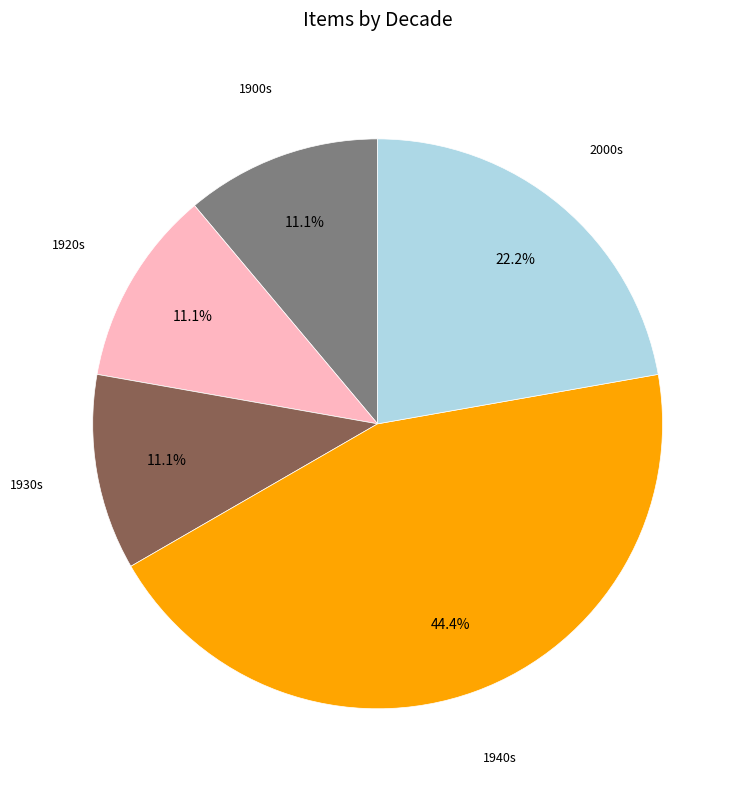

Count the number of slices in the pie.

5